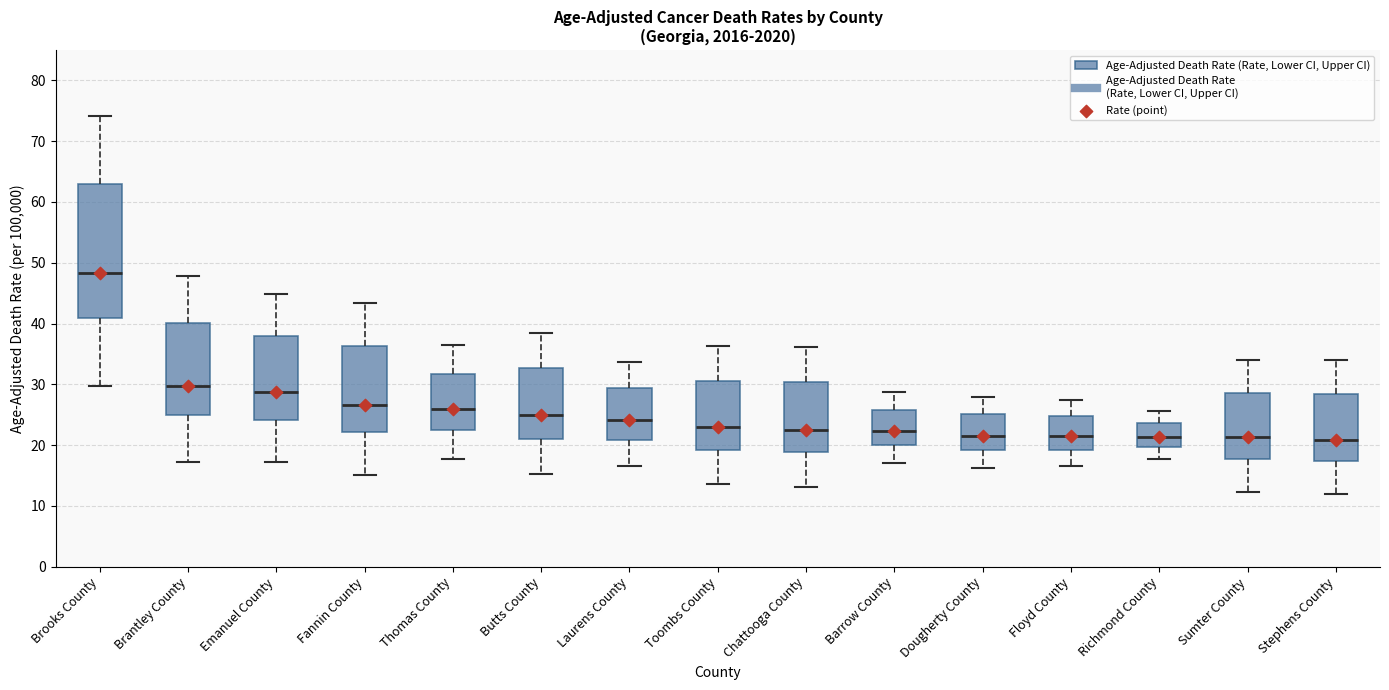

Which box is the tallest, from its lower edge to its upper edge?

Brooks County